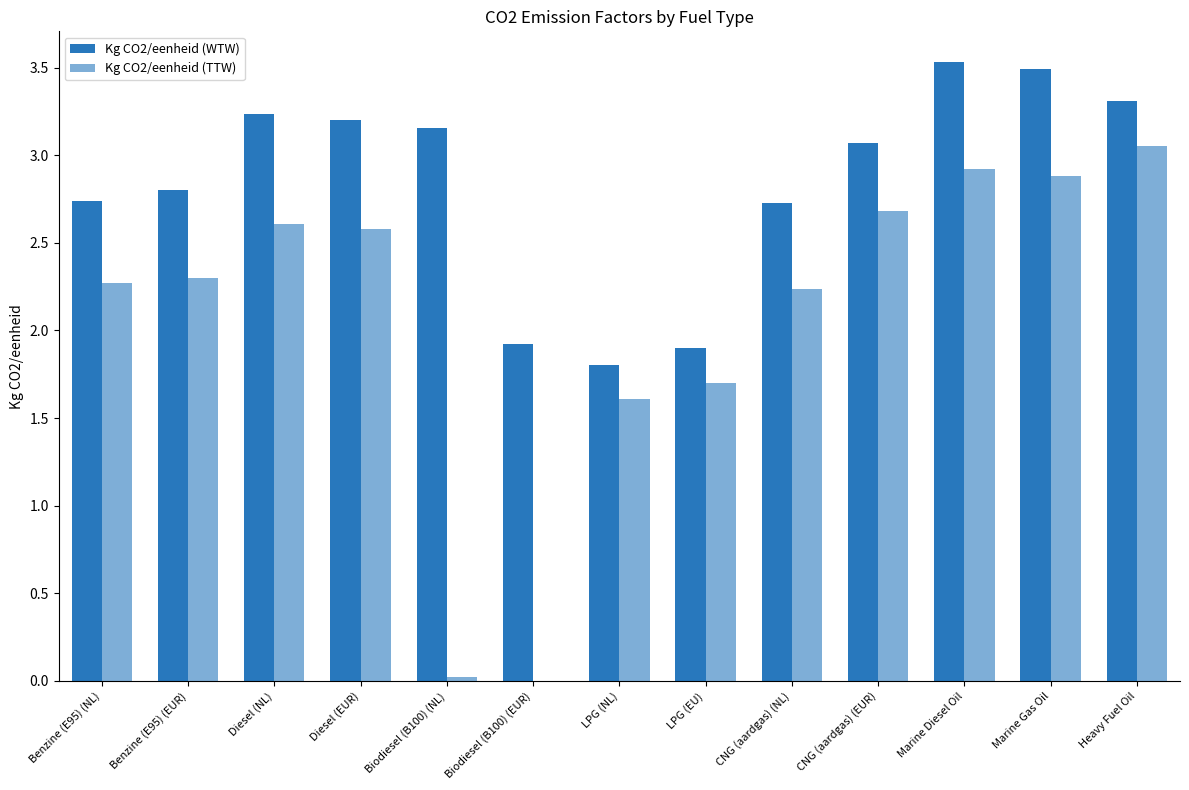

At Benzine (E95) (NL), list the series in order from smallest to largest.

Kg CO2/eenheid (TTW), Kg CO2/eenheid (WTW)